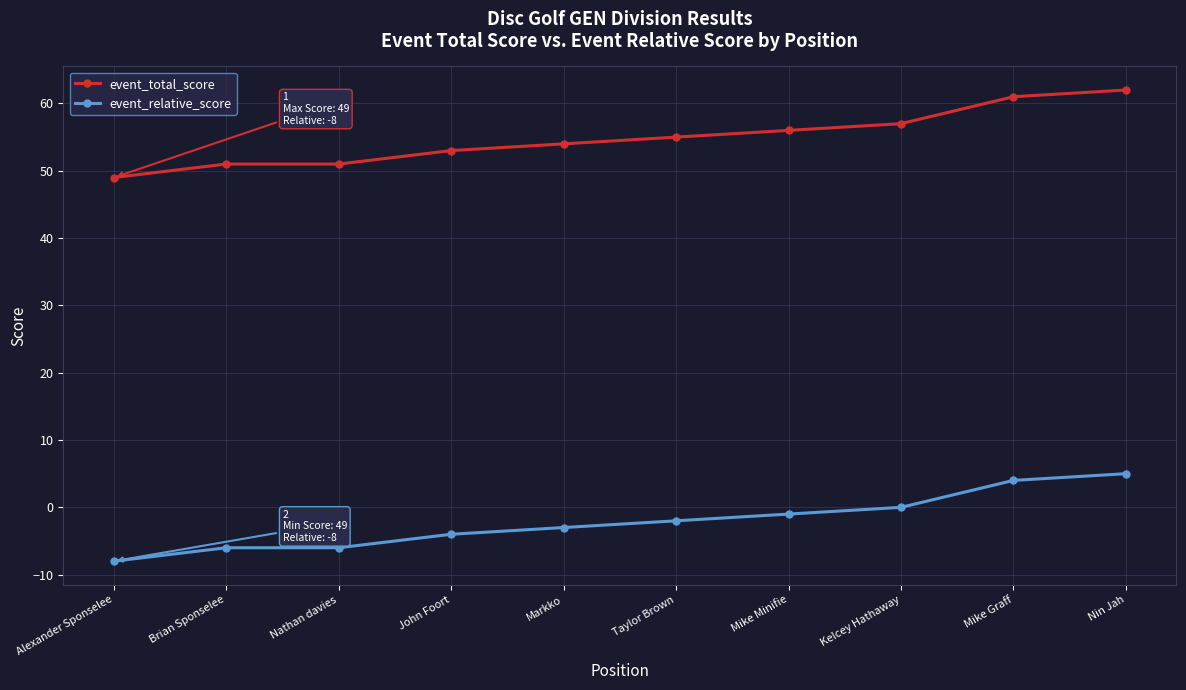

What is the sum of the event_total_score values at John Foort and Nathan davies?

104